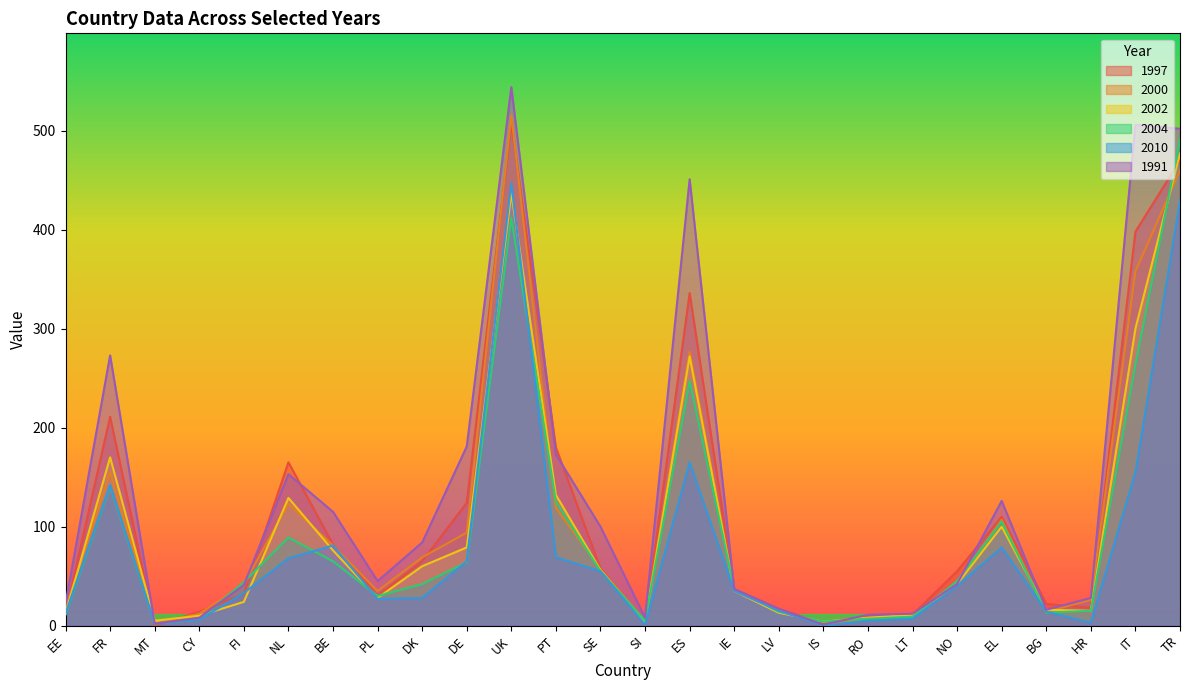

True or false: 2010 and 2000 intersect in this chart.

False